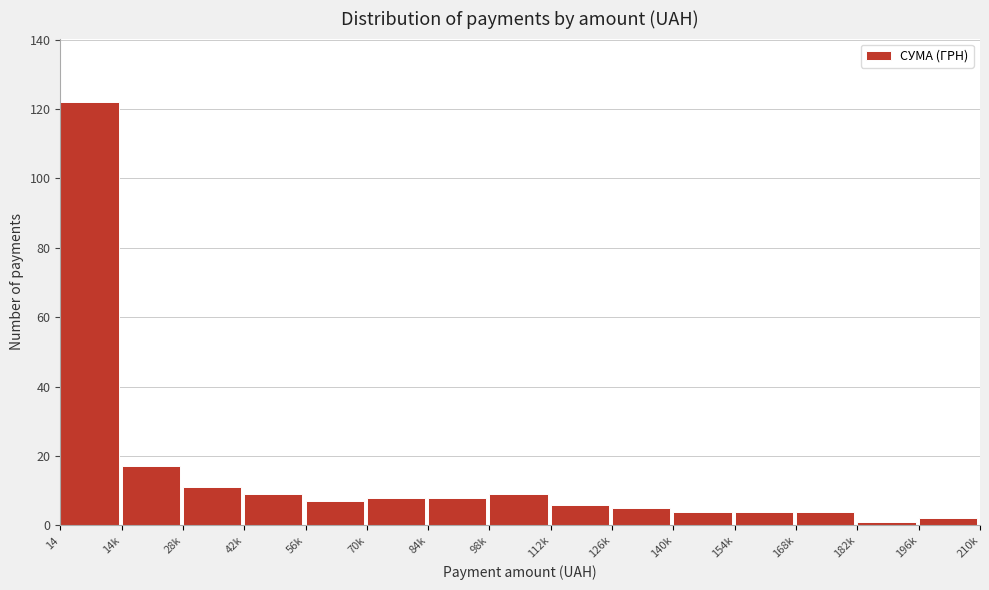

Reading right to left, what are all the values shown in this chart?

196k=2	182k=1	168k=4	154k=4	140k=4	126k=5	112k=6	98k=9	84k=8	70k=8	56k=7	42k=9	28k=11	14k=17	14=122